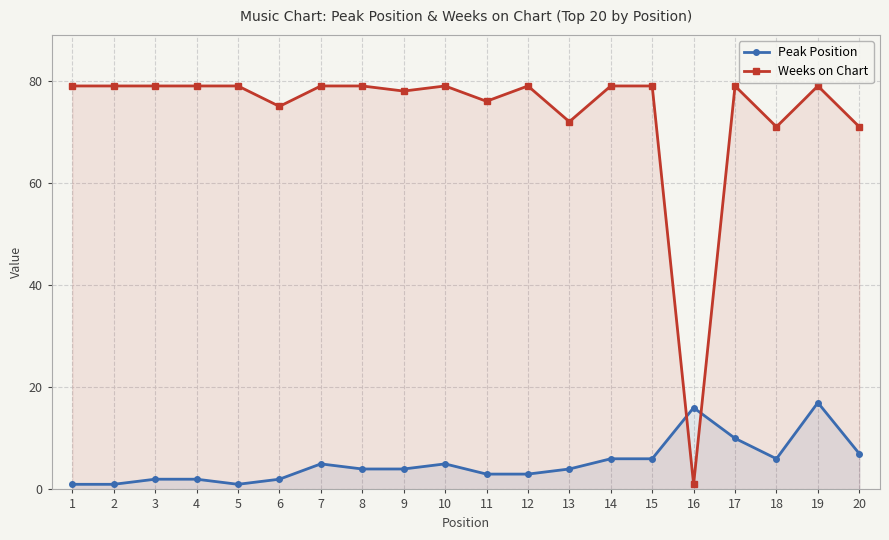

At which label does Weeks on Chart reach its peak?

1